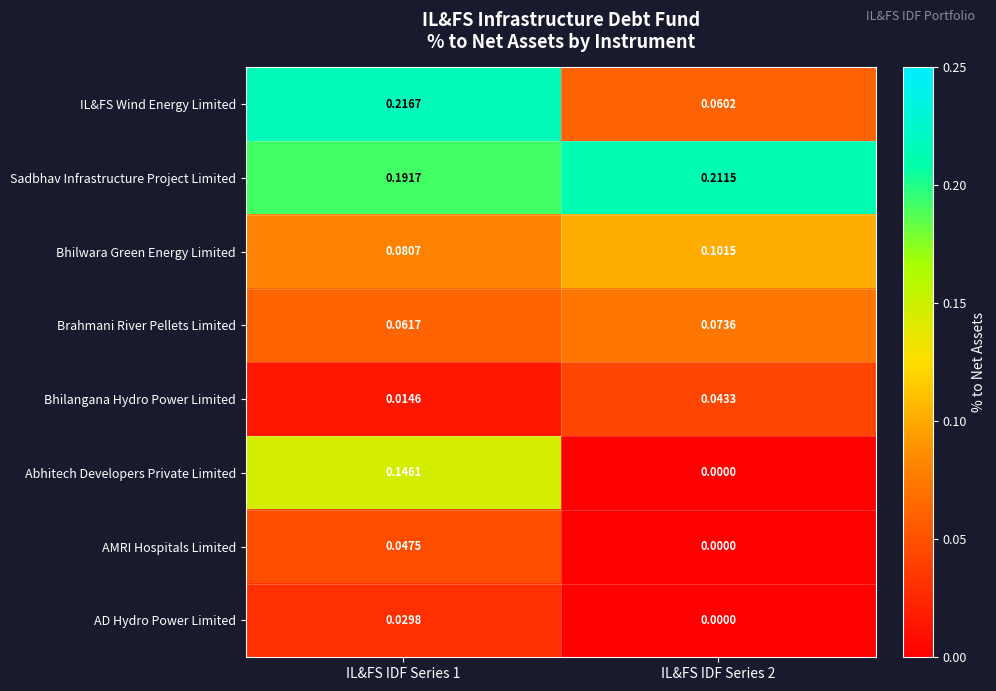

Which series changed the most between IL&FS IDF Series 1 and IL&FS IDF Series 2?

IL&FS Wind Energy Limited